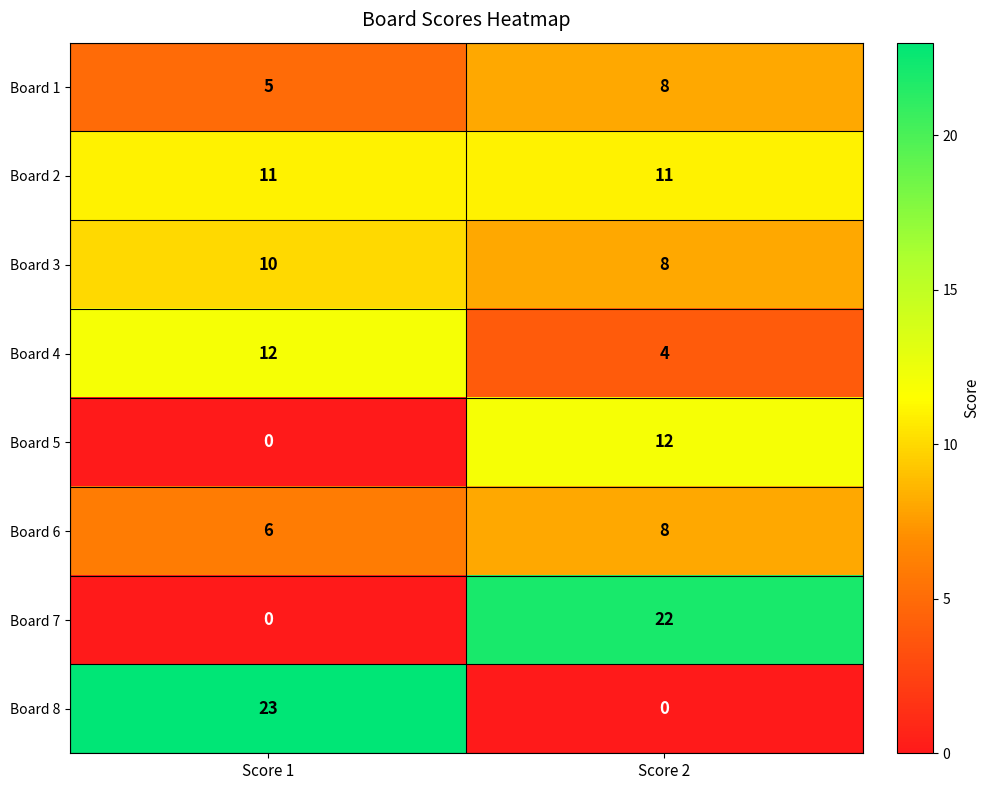

What is the sum of the Board 7 values at Score 2 and Score 1?

22